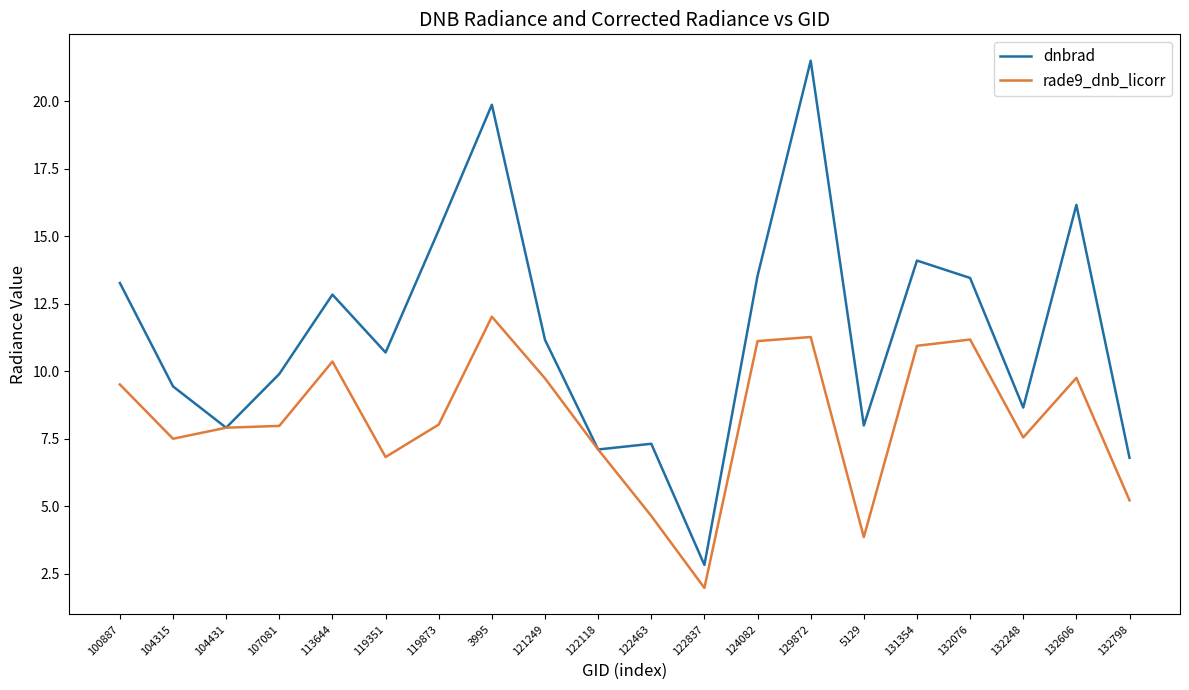

List the series in order of their peak value, lowest first.

rade9_dnb_licorr, dnbrad